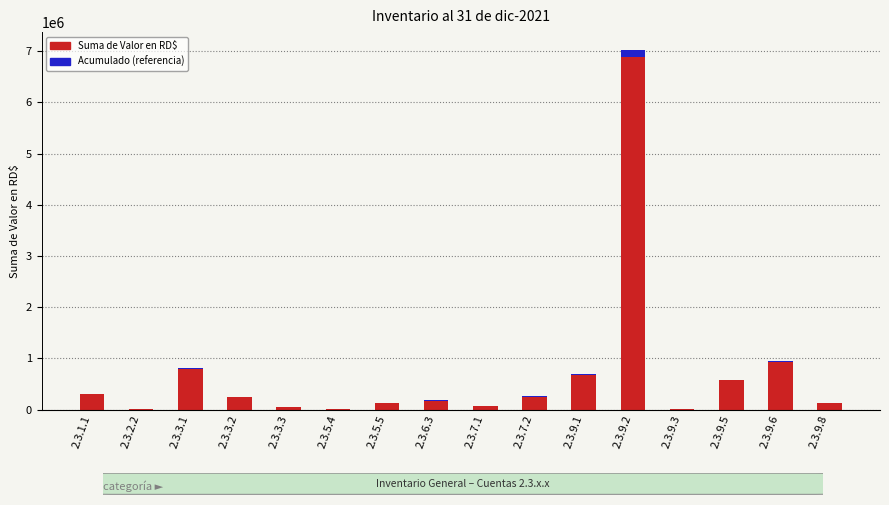

What is the label of the 5th bar from the left?

2.3.3.3